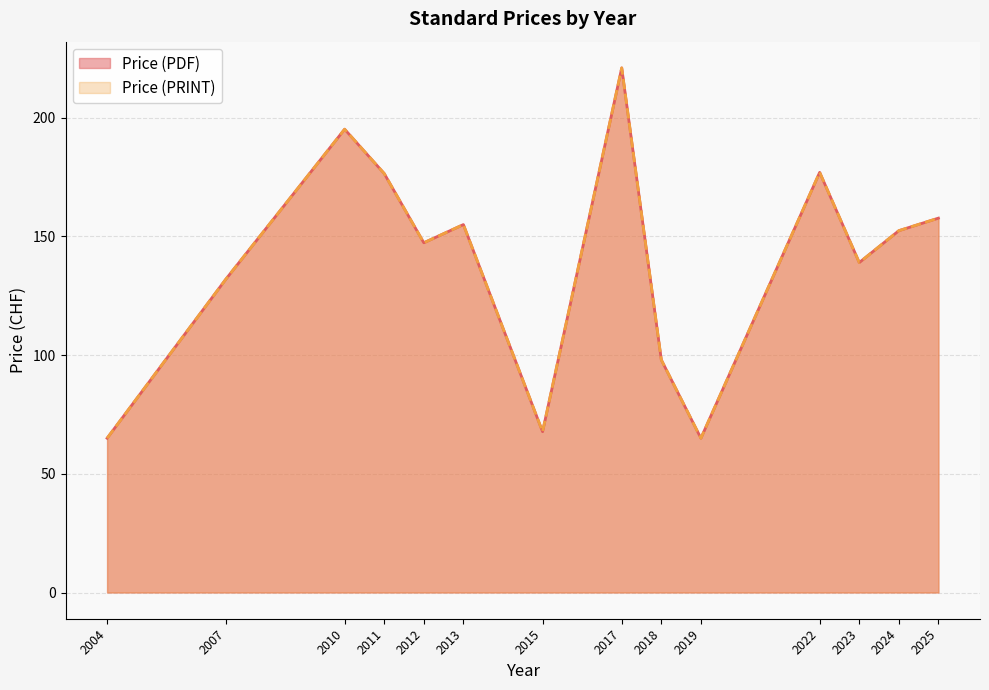

Does the chart display data point markers on the line(s)?

No